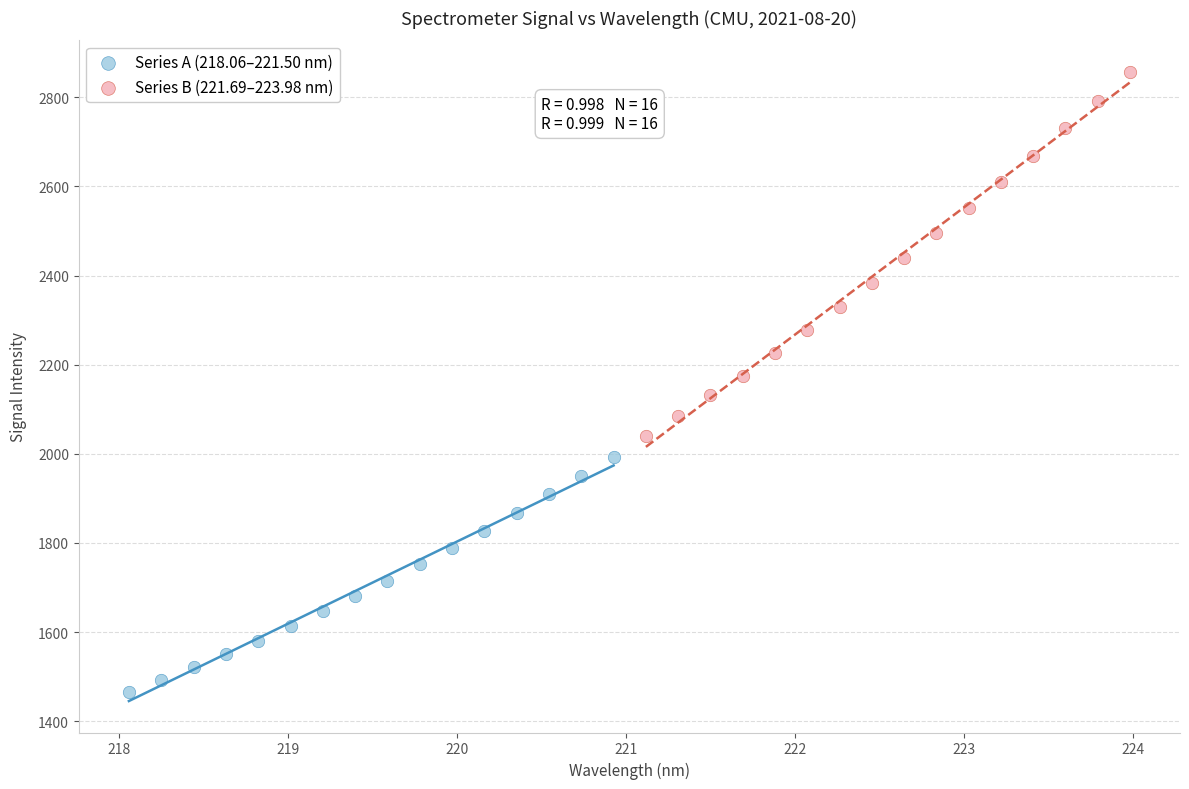

Which series reaches the maximum Y coordinate?

Series B (221.69–223.98 nm)